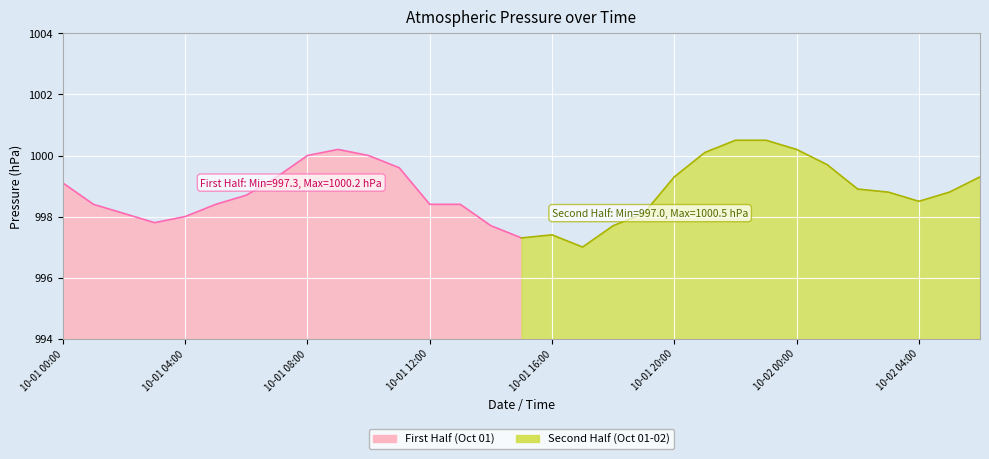

The value at 10-01 07:00 is 999.3. True or false?

True